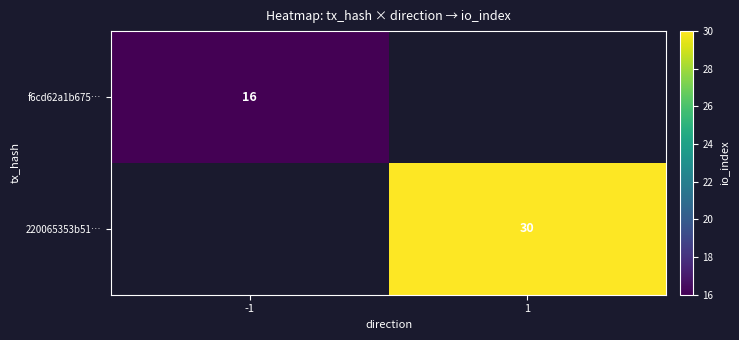

How many data points does each series have?

2